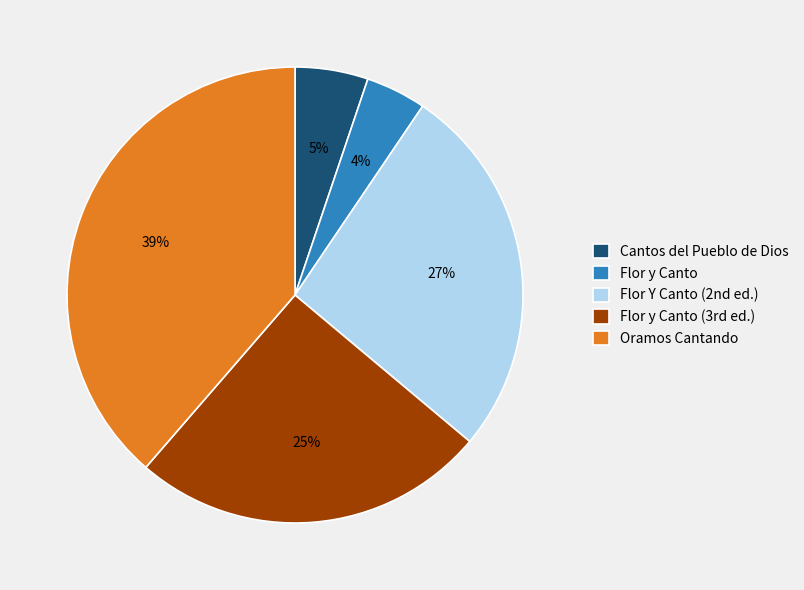

Is Cantos del Pueblo de Dios the majority of the pie?

No